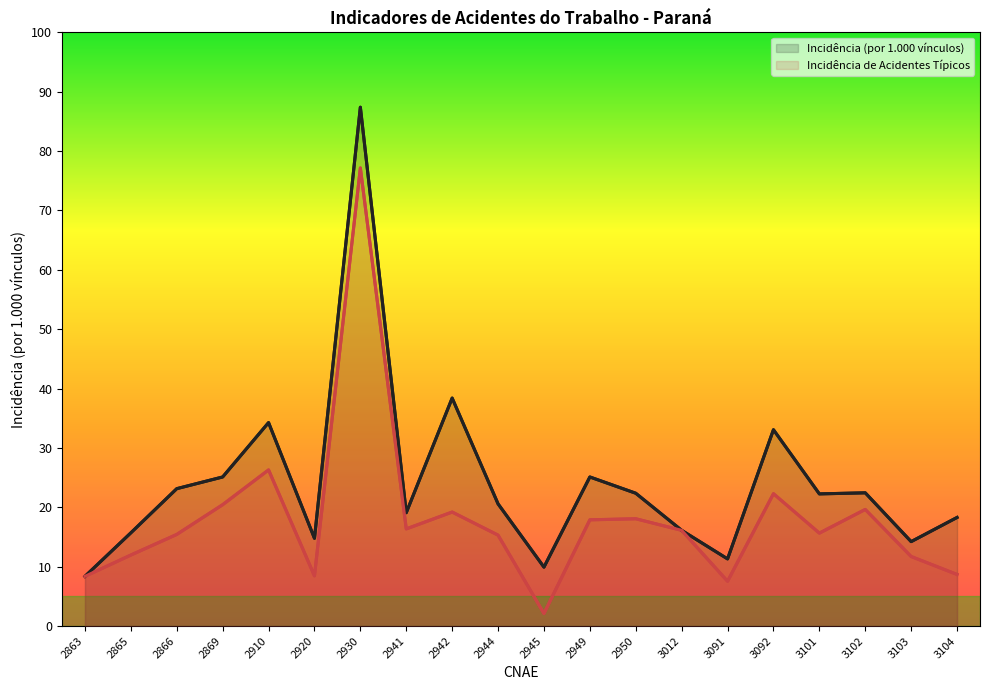

What is the difference between the Incidência de Acidentes Típicos values at 2941 and 2942?

2.8